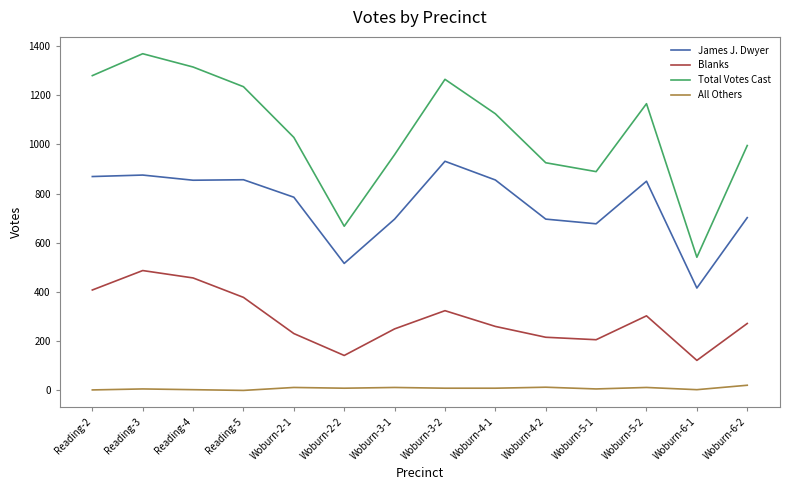

Rank the series at Woburn-4-2 from highest to lowest value.

Total Votes Cast, James J. Dwyer, Blanks, All Others